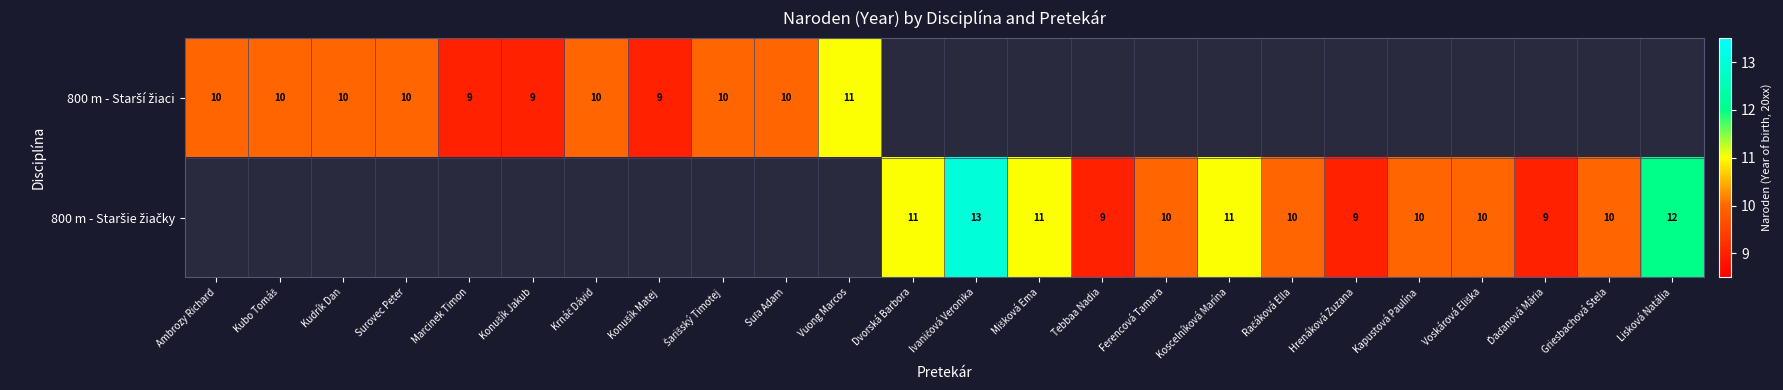

What is the difference between the 800 m - Starší žiaci values at Surovec Peter and Vuong Marcos?

1.0